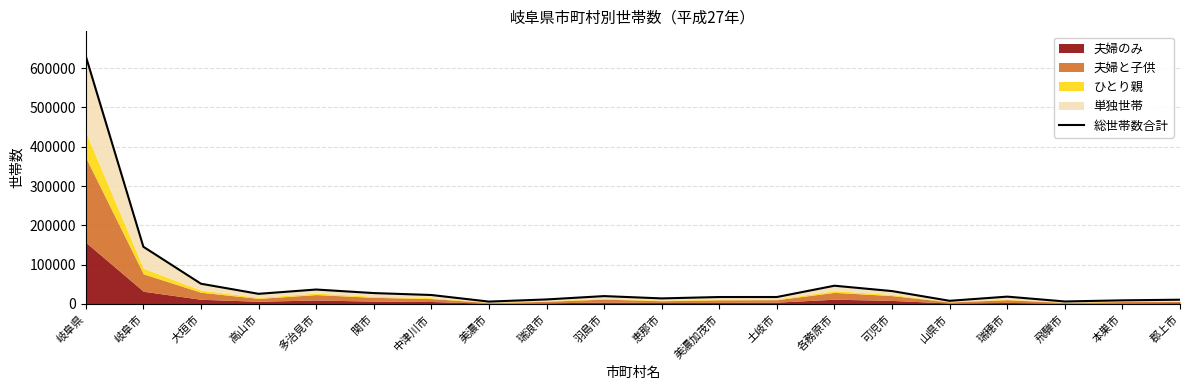

Where is the first local minimum?

高山市